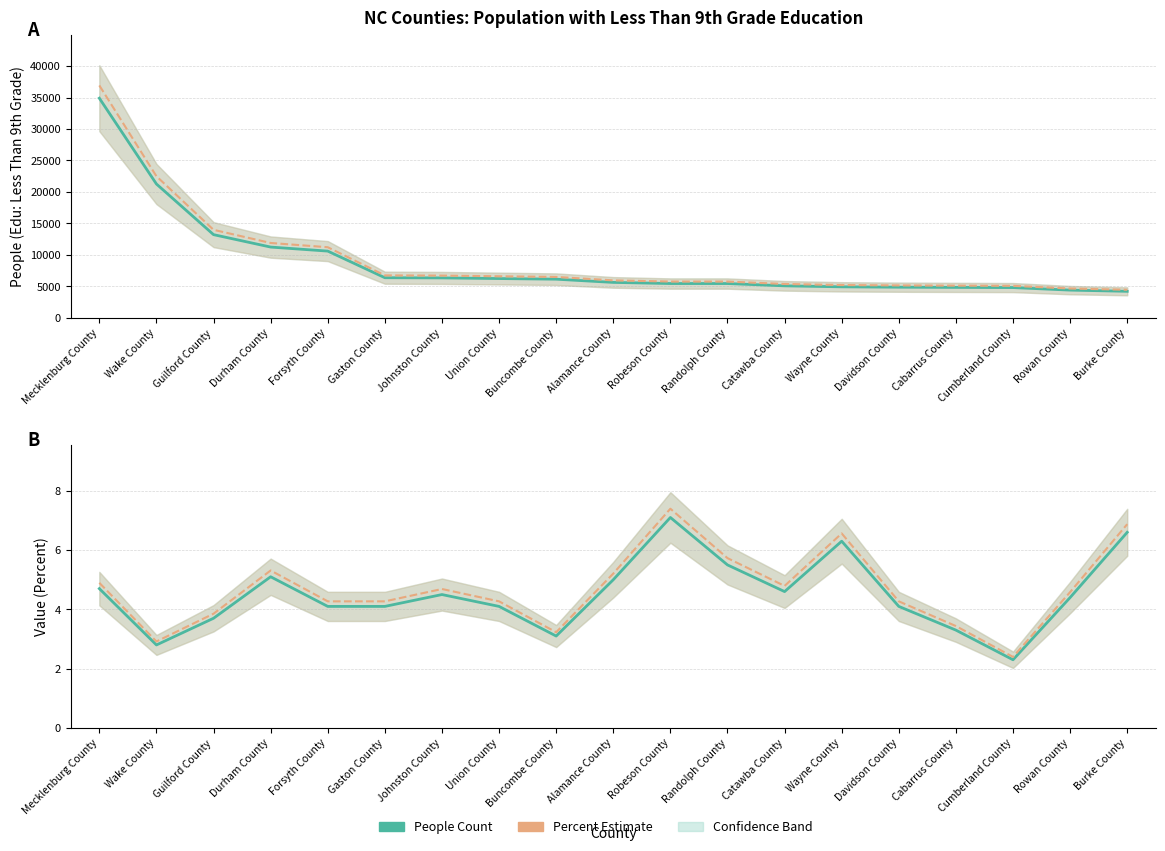

In Value (Percent), how many points are lower than both neighbors (excluding endpoints)?

4